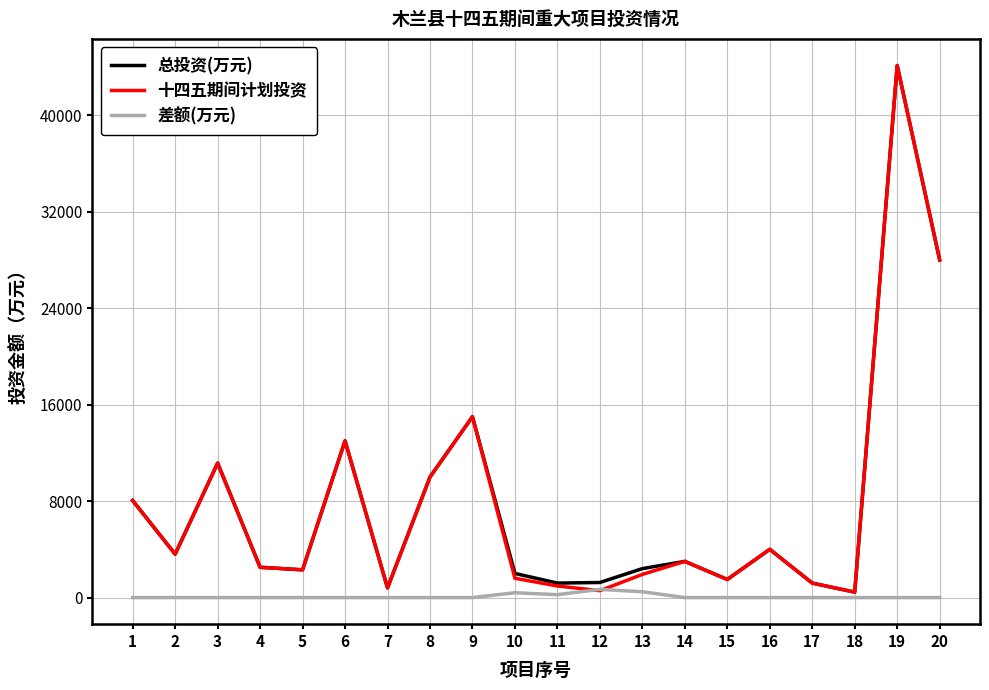

What is the approximate value of 十四五期间计划投资 at 8?

9994.5